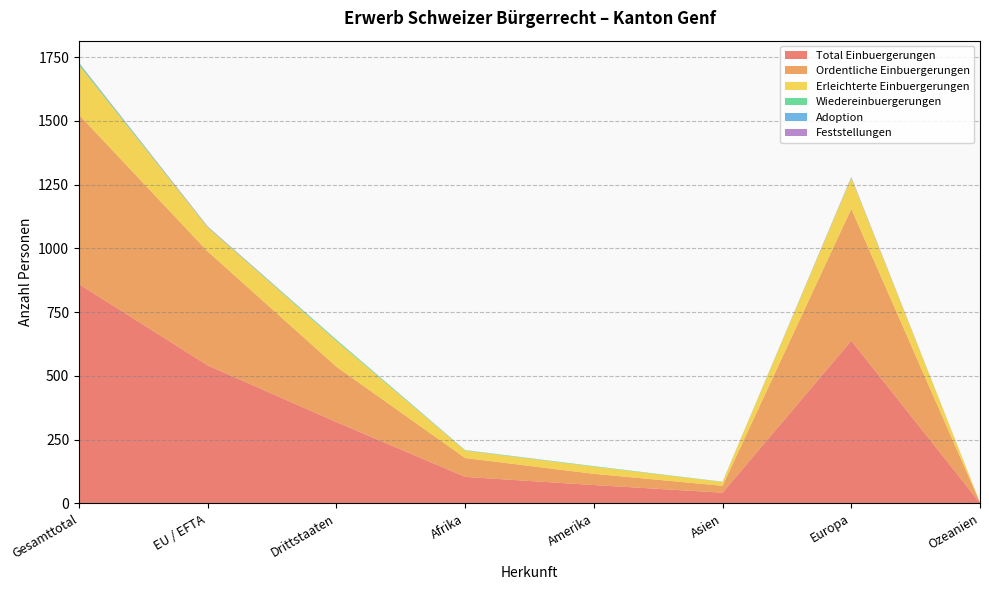

Reading left to right, what are all the values shown in this chart?

Total Einbuergerungen: Gesamttotal=860	EU / EFTA=541	Drittstaaten=319	Afrika=104	Amerika=72	Asien=42	Europa=638	Ozeanien=2
Ordentliche Einbuergerungen: Gesamttotal=664	EU / EFTA=447	Drittstaaten=217	Afrika=74	Amerika=44	Asien=27	Europa=517	Ozeanien=2
Erleichterte Einbuergerungen: Gesamttotal=195	EU / EFTA=94	Drittstaaten=101	Afrika=29	Amerika=28	Asien=15	Europa=121	Ozeanien=0
Wiedereinbuergerungen: Gesamttotal=6	EU / EFTA=2	Drittstaaten=4	Afrika=1	Amerika=2	Asien=1	Europa=2	Ozeanien=0
Adoption: Gesamttotal=1	EU / EFTA=0	Drittstaaten=1	Afrika=1	Amerika=0	Asien=0	Europa=0	Ozeanien=0
Feststellungen: Gesamttotal=2	EU / EFTA=2	Drittstaaten=0	Afrika=0	Amerika=0	Asien=0	Europa=2	Ozeanien=0